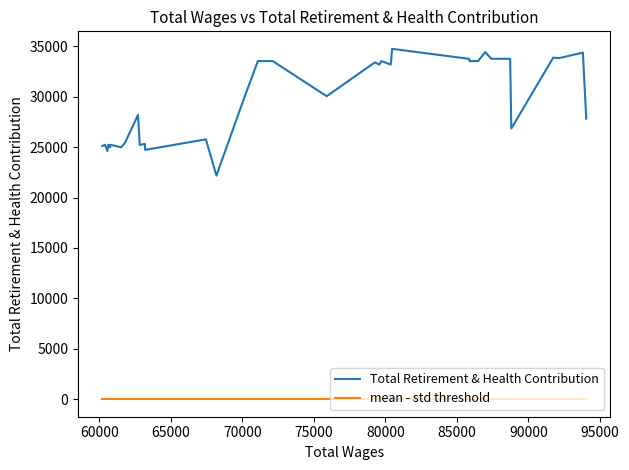

What is the difference between the maximum and minimum values in the Total Retirement & Health Contribution series?

12573